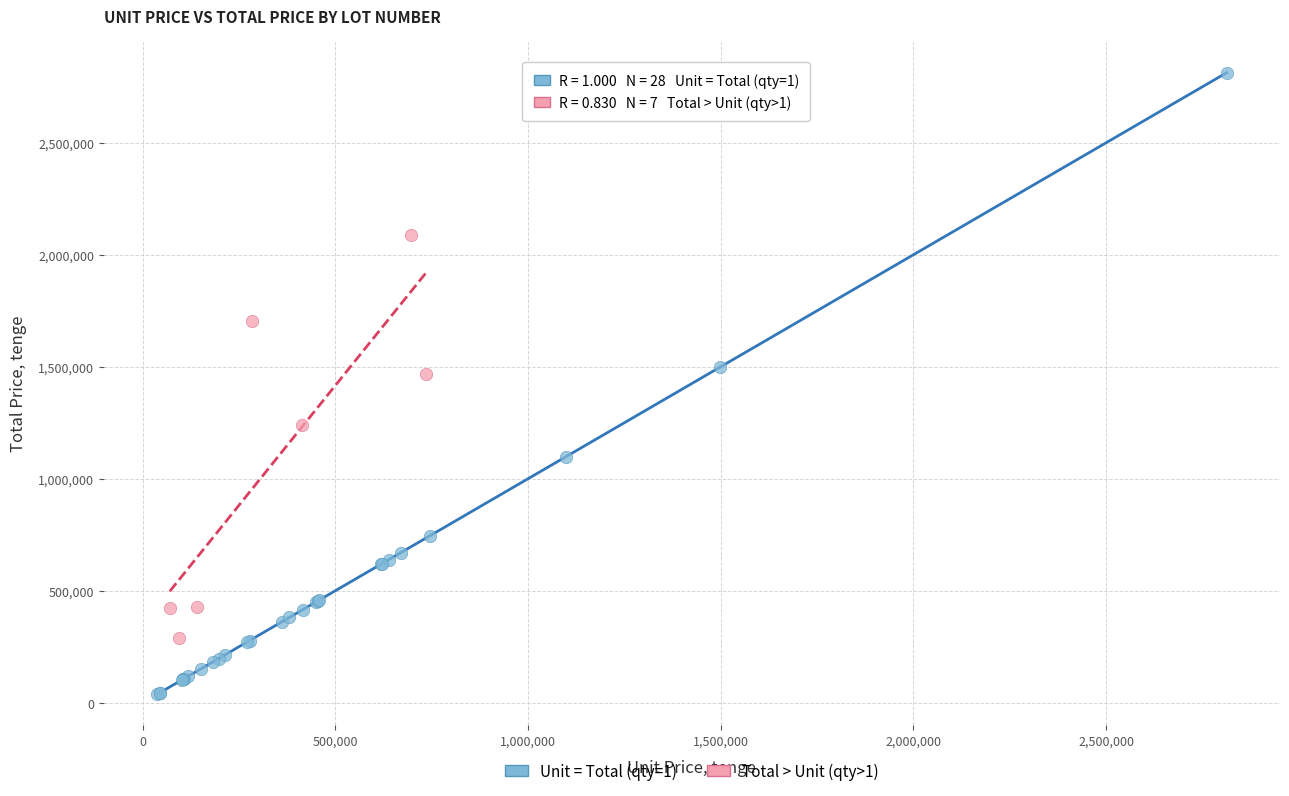

Which series contains the lowest Y value?

Unit = Total (qty=1)